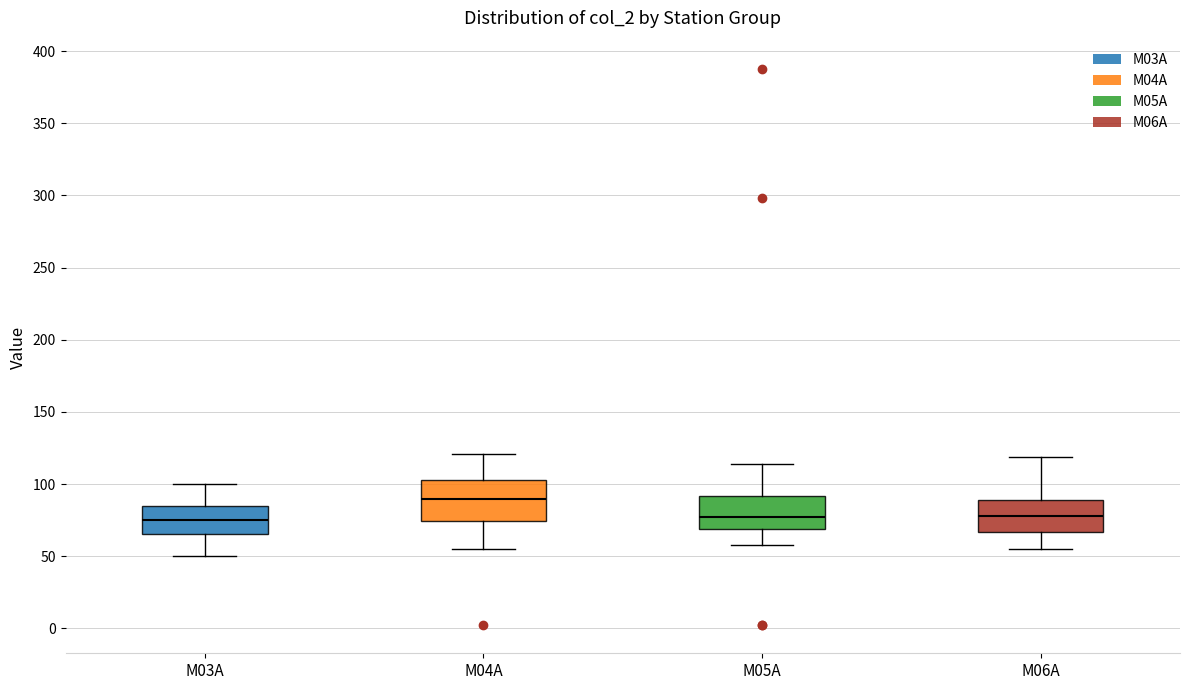

Which box is the tallest, from its lower edge to its upper edge?

M04A